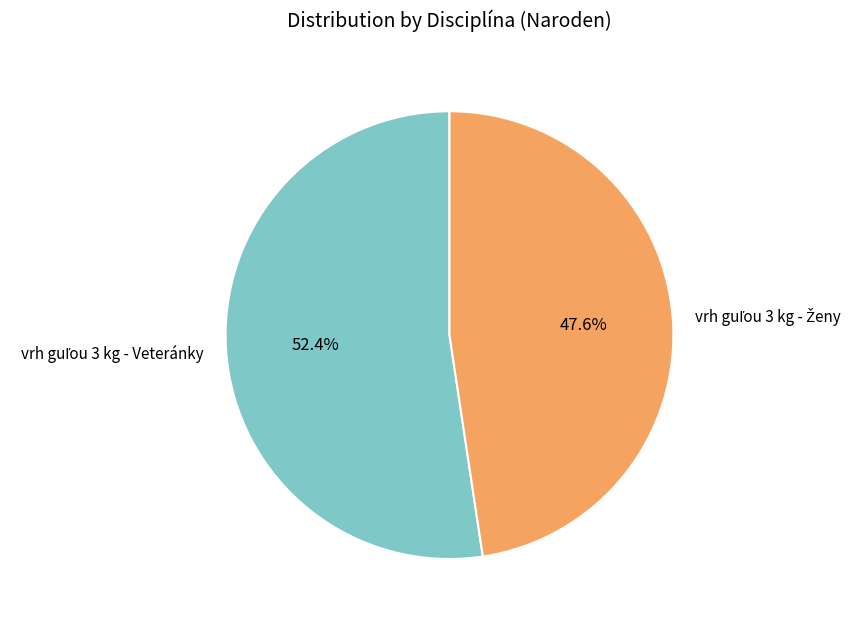

Is there any slice that represents more than half of the pie?

Yes